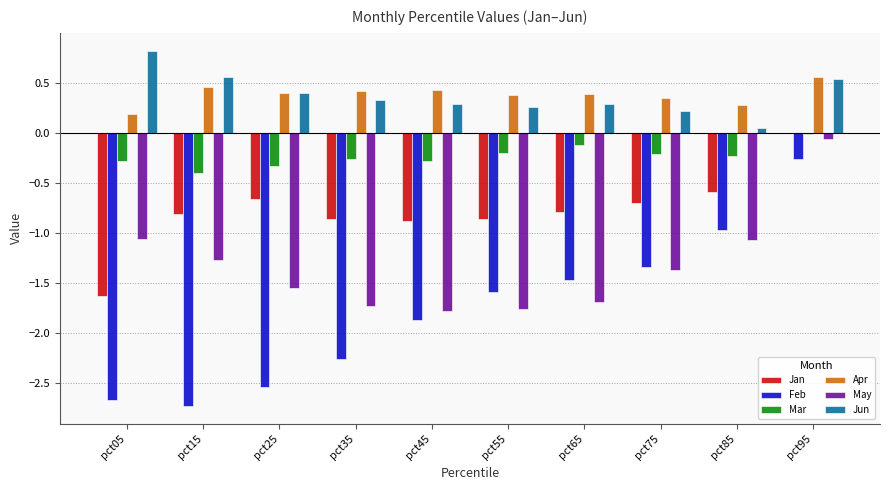

What is the total value across all series at pct45?

-4.1